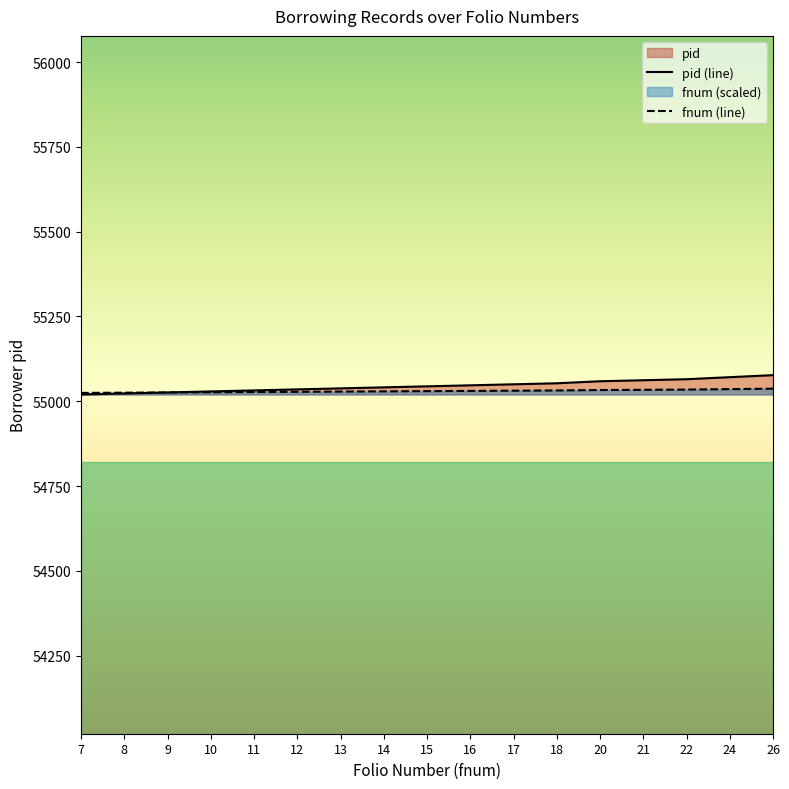

What is the value of the fnum point at the 8th from the left?

55041.0